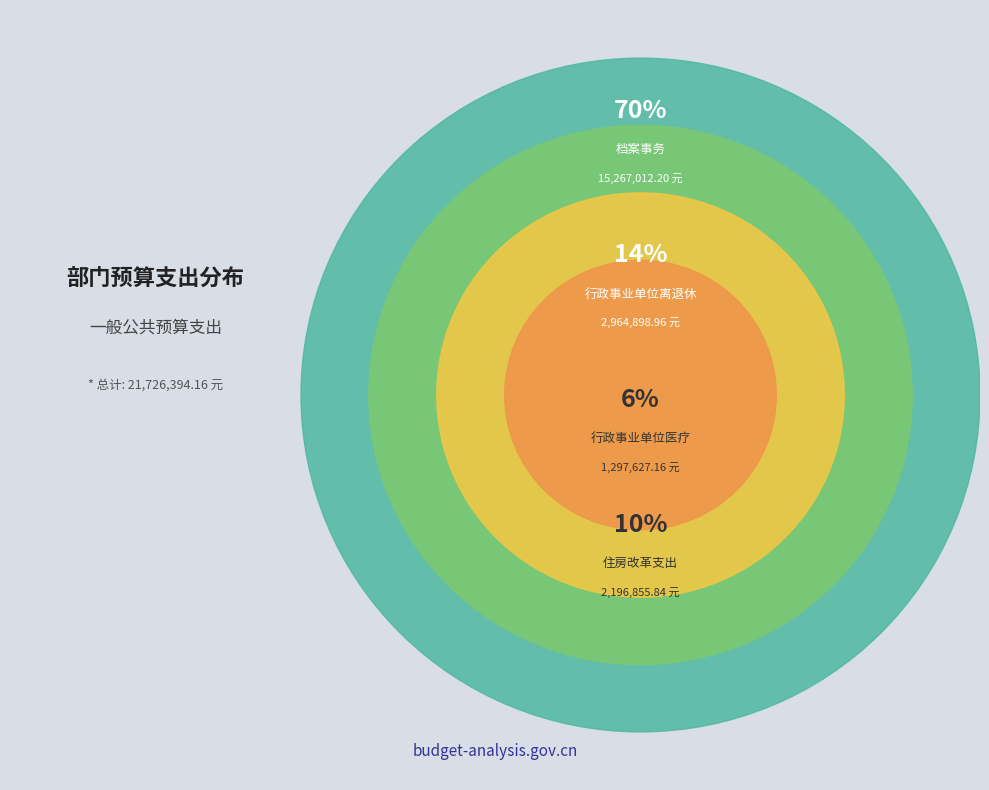

To the nearest percent, what percentage of the pie is 住房改革支出?

10%